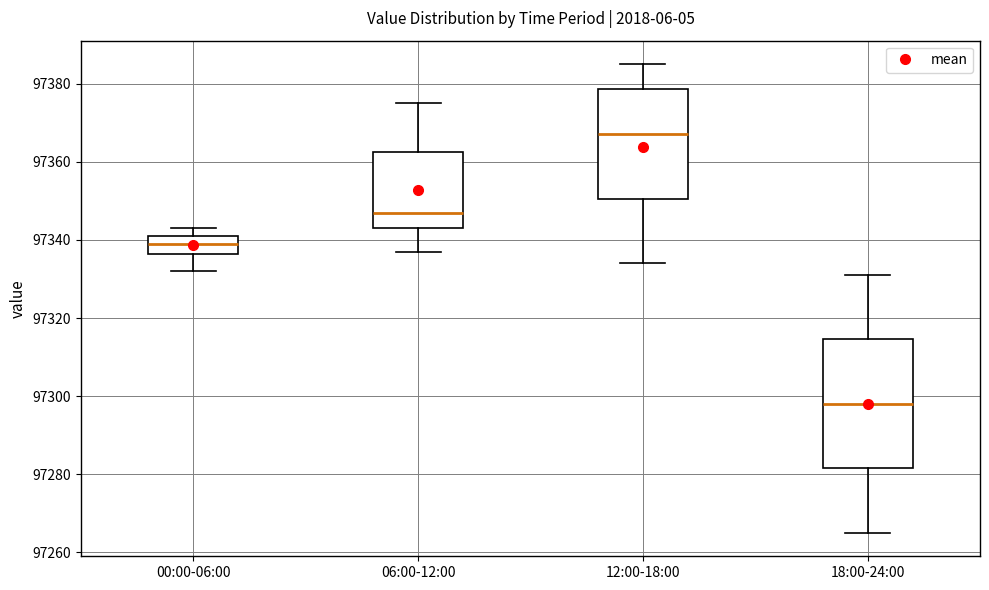

Where does the upper whisker of the box for 06:00-12:00 end on the y-axis? The values are not printed on the chart, so give them approximately, as read against the axis.

97376